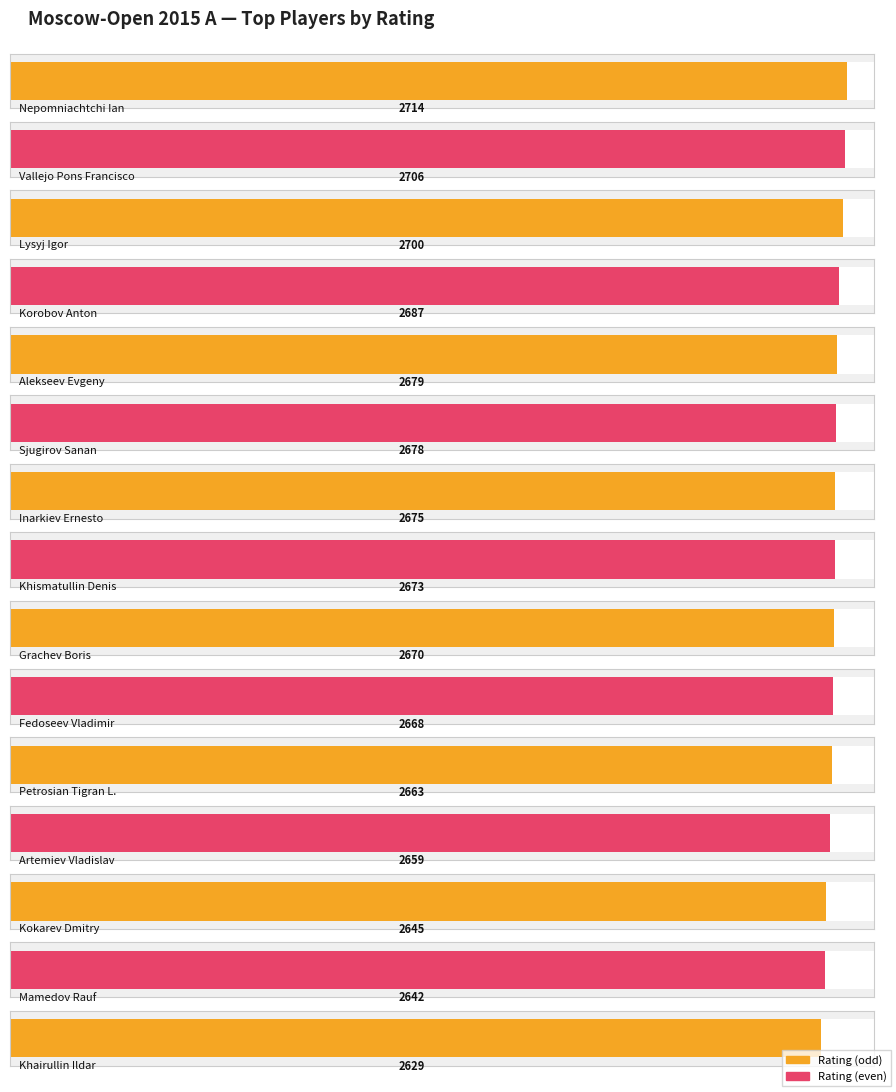

How many bars are there in total?

15